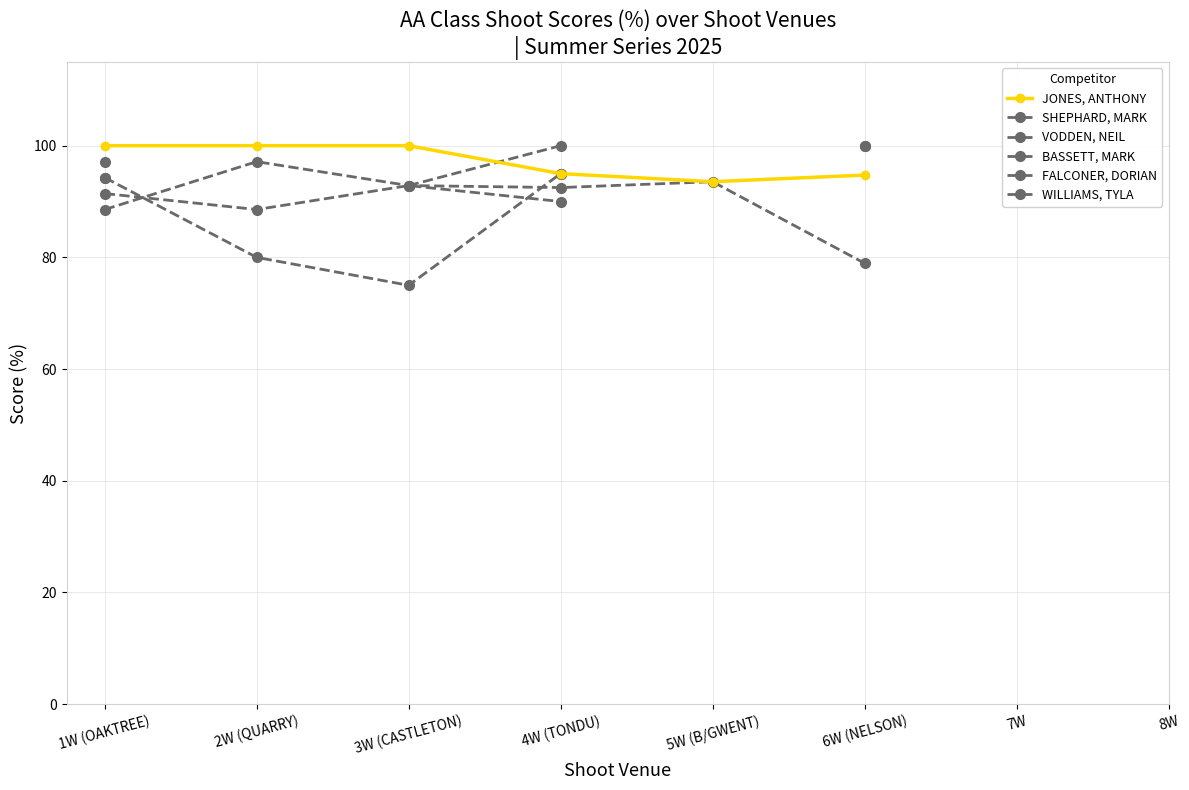

What are all the series names shown in the legend?

JONES, ANTHONY, SHEPHARD, MARK, VODDEN, NEIL, BASSETT, MARK, FALCONER, DORIAN, WILLIAMS, TYLA